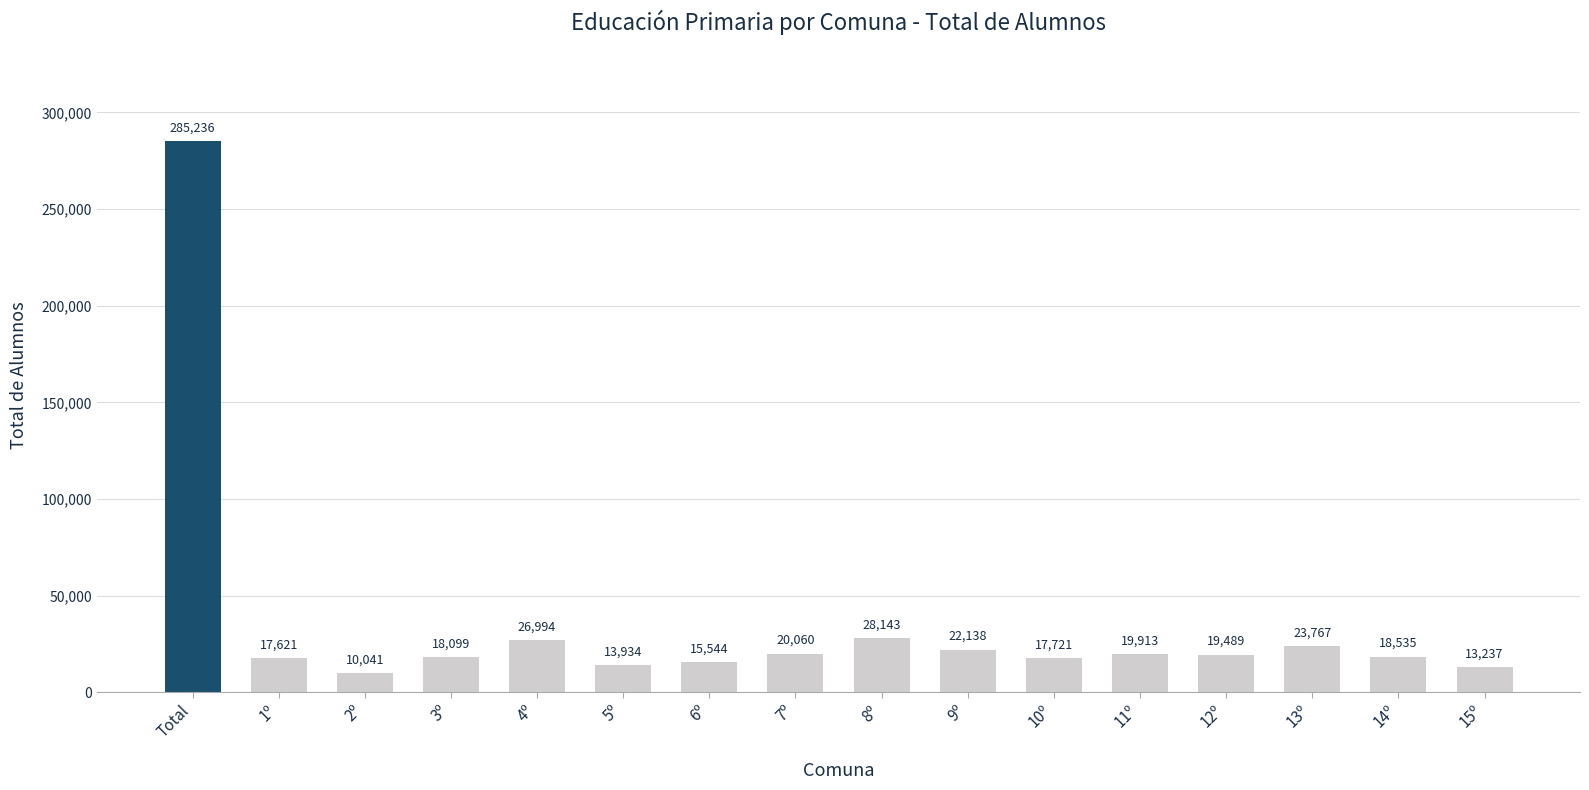

At which label is the value closest to 147638?

8º